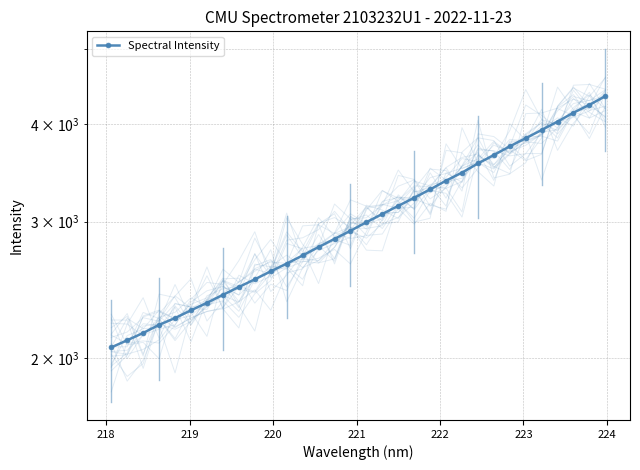

Reading left to right, what are all the values shown in this chart?

2066.5	2110.7	2156.7	2209.5	2254.2	2306.4	2358.3	2414.4	2471.2	2528.0	2588.4	2648.7	2713.0	2781.4	2849.6	2918.5	2994.0	3067.5	3142.4	3218.6	3299.1	3385.9	3467.3	3562.4	3652.4	3747.9	3839.2	3933.9	4032.7	4140.9	4237.8	4347.4